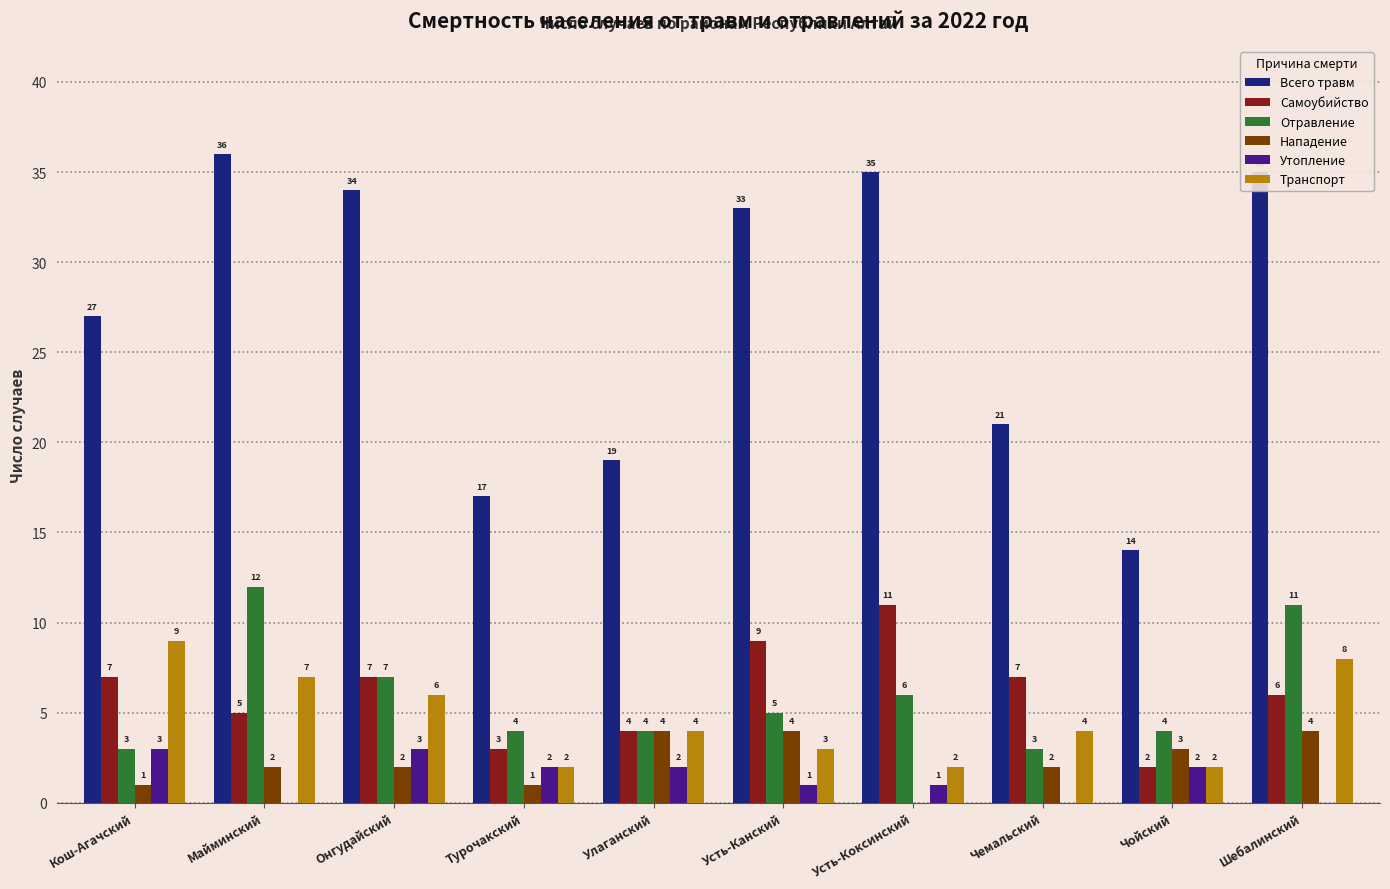

What is the highest value of the Утопление series?

3